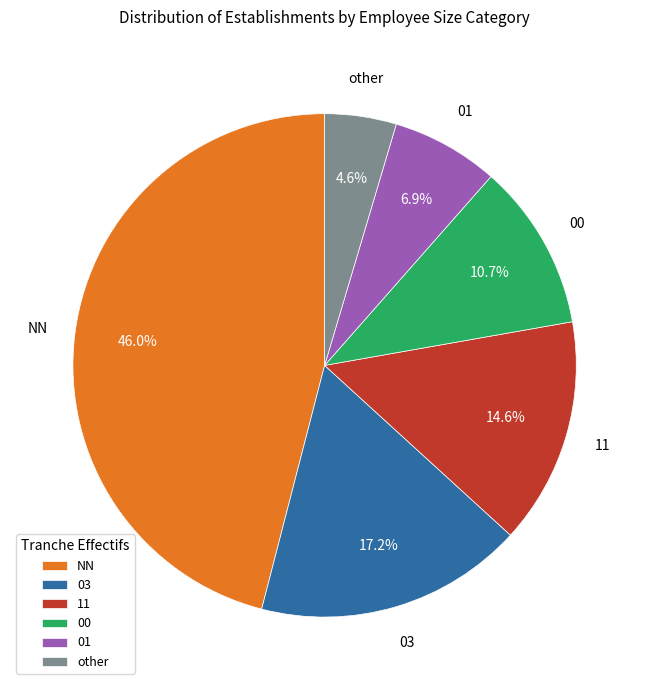

Rank the categories by value from highest to lowest.

NN, 03, 11, 00, 01, other